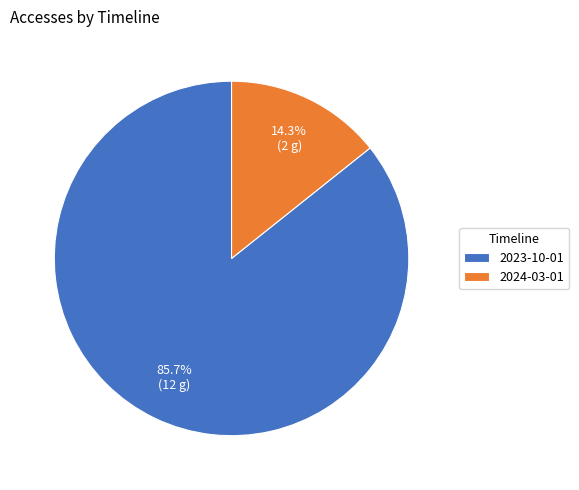

True or false: 2024-03-01 accounts for 14% of the total.

True